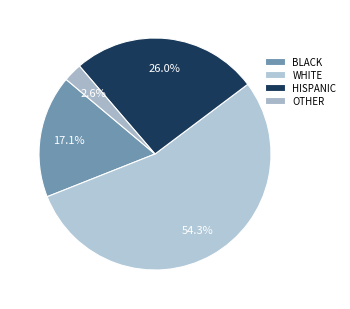

Count the number of slices in the pie.

4